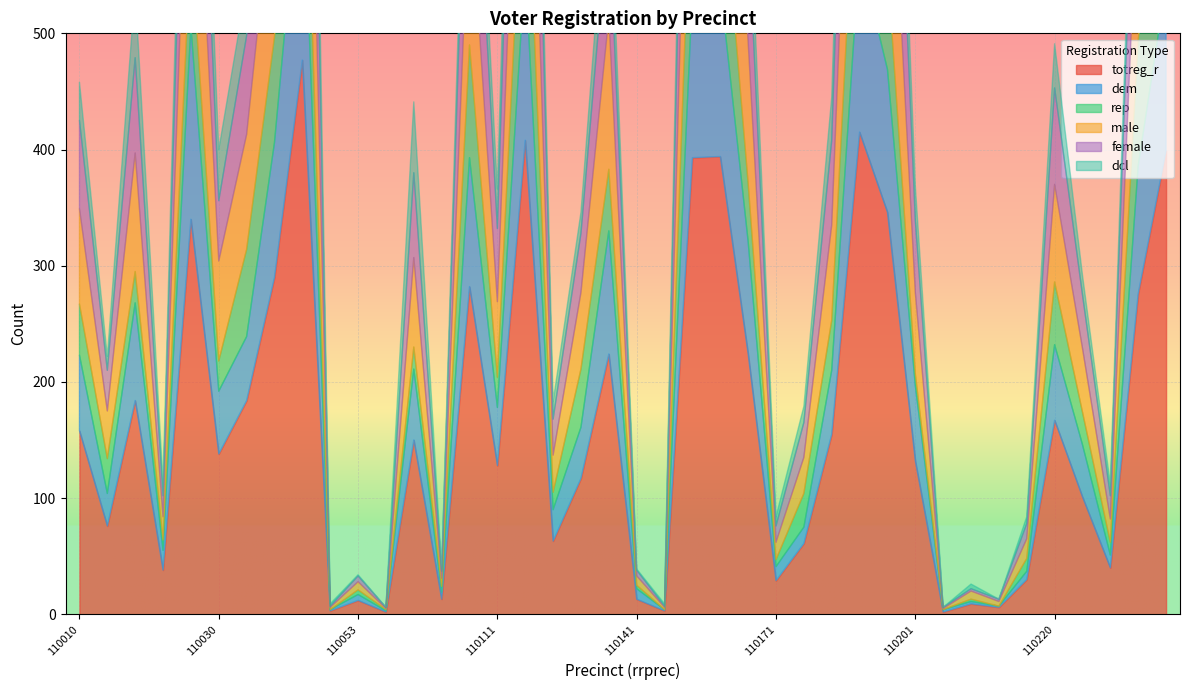

Which has a higher value, 110120 or 110052?

110120